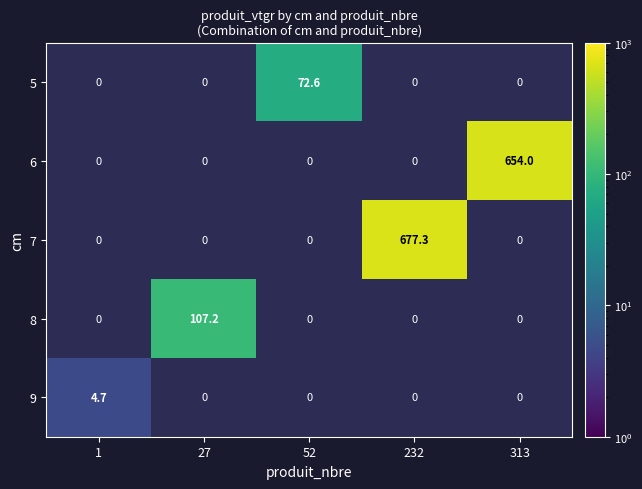

The 5 series shows 23.9 at 52. True or false?

False